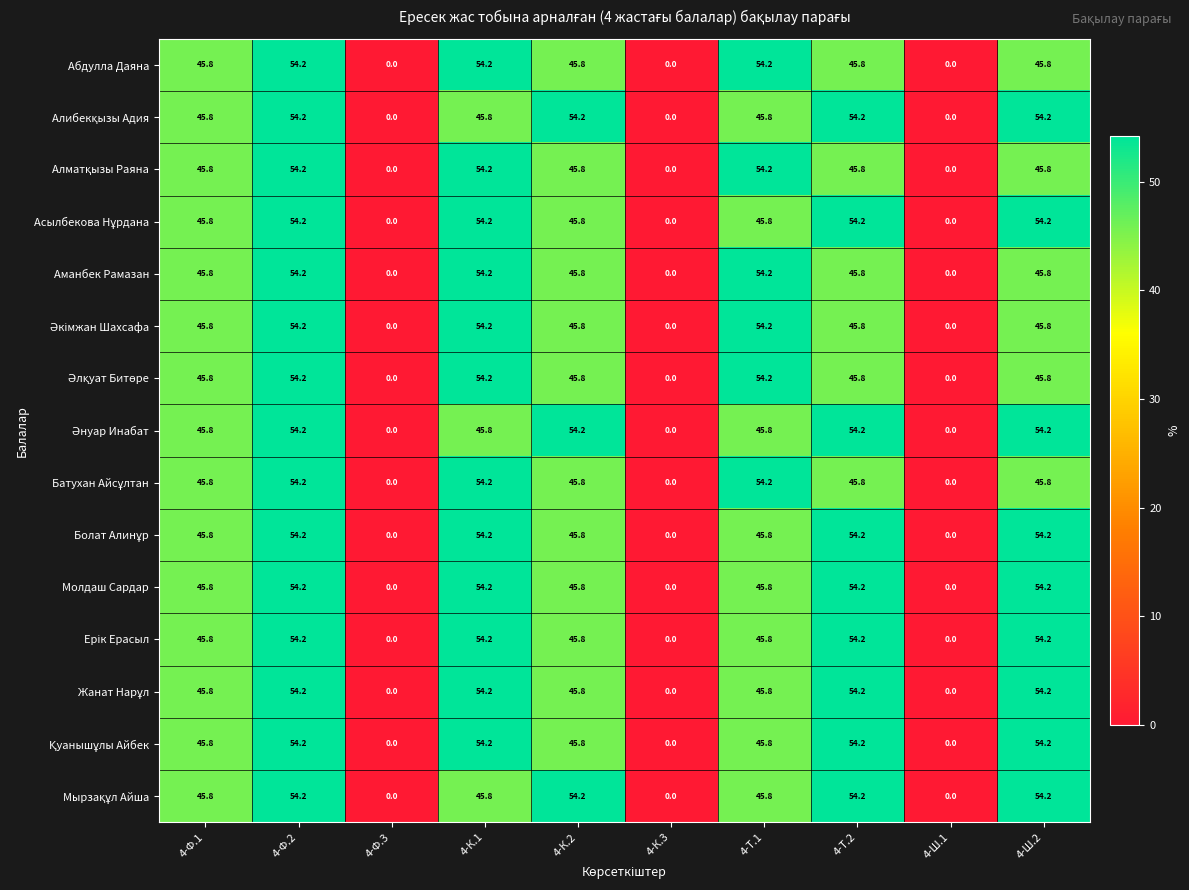

What value does the Аманбек Рамазан series have at 4-Ш.2?

45.8